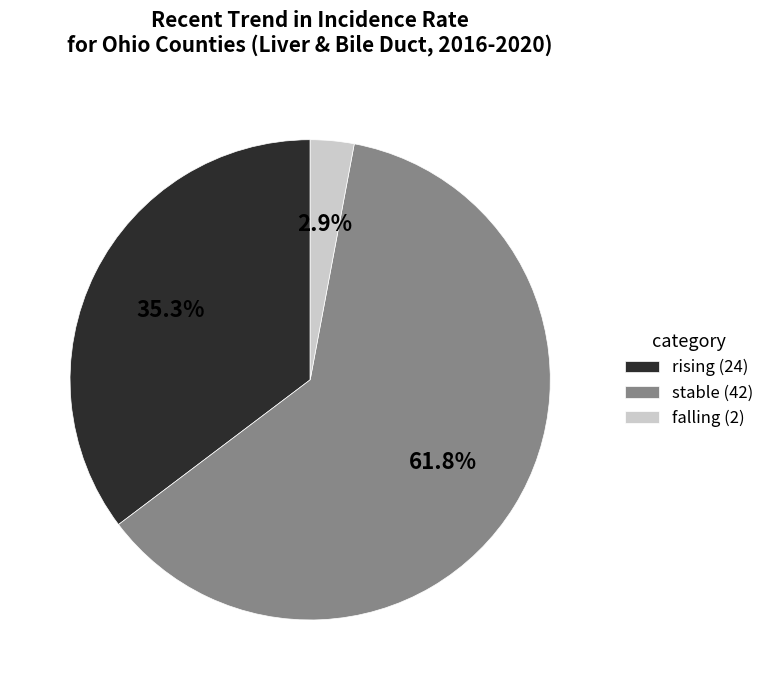

To the nearest percent, what is the difference between the largest and smallest slice percentages?

59%